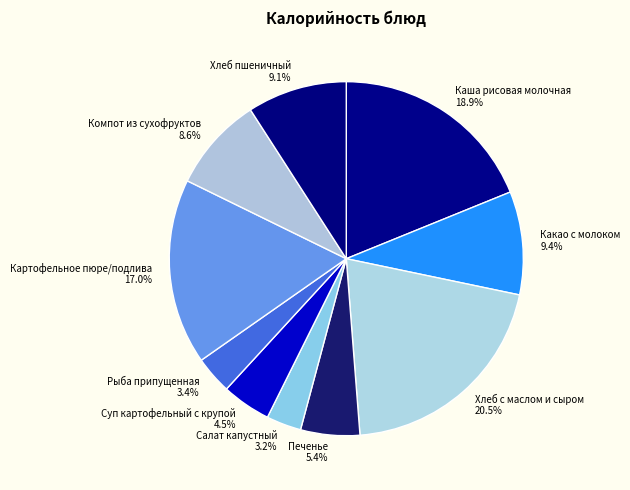

Does Какао с молоком represent more than half of the total?

No